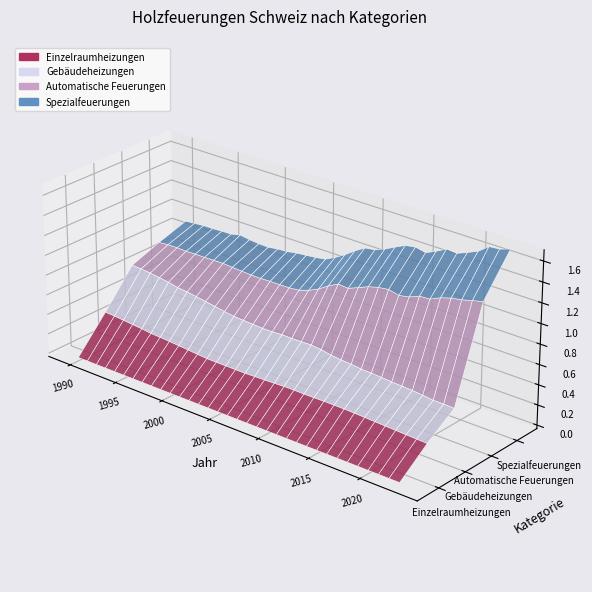

Reading right to left, extract all data points from this chart.

Einzelraumheizungen: 2242035	2282989	2318187	2365203	2401109	2448362	2488089	2527923	2556441	2565596	2568135	2550018	2540617	2561207	2554059	2504147	2467328	2440407	2403126	2403720	2416649	2418855	2432043	2508562	2593905	2669193	2748915	2814315	2862747	2980272	3064288	3159271	3237933	3299127
Gebäudeheizungen: 1910020	1917827	1877977	1950859	2007319	2014725	2024675	2052234	2088336	2113037	2225819	2317631	2425059	2600179	2713397	2738536	2743938	2793927	2760355	2759516	2805895	2859870	2907025	2959599	3041395	3133067	3215995	3279134	3333773	3422927	3471654	3511482	3535205	3517437
Automatische Feuerungen: 8880162	8609119	8332439	8037321	7634095	7104548	7000453	6513281	6257138	6455383	6209797	5867017	5337353	4731123	4708264	4219209	3586351	3100245	2842082	2742993	2659657	2598010	2498195	2380159	2266151	2162065	2066084	1924094	1783004	1586411	1419043	1318729	1202288	1066673
Spezialfeuerungen: 3688428	3585272	3774215	3169055	3045740	3100169	3244093	3118102	2845882	2830652	2794993	2576890	2483348	2494245	2260535	2167490	2117590	1980075	1794965	1730823	1644311	1555372	1412980	1337577	1134487	1105589	1124911	1293802	1108989	1074666	1052283	1005985	936467	935809